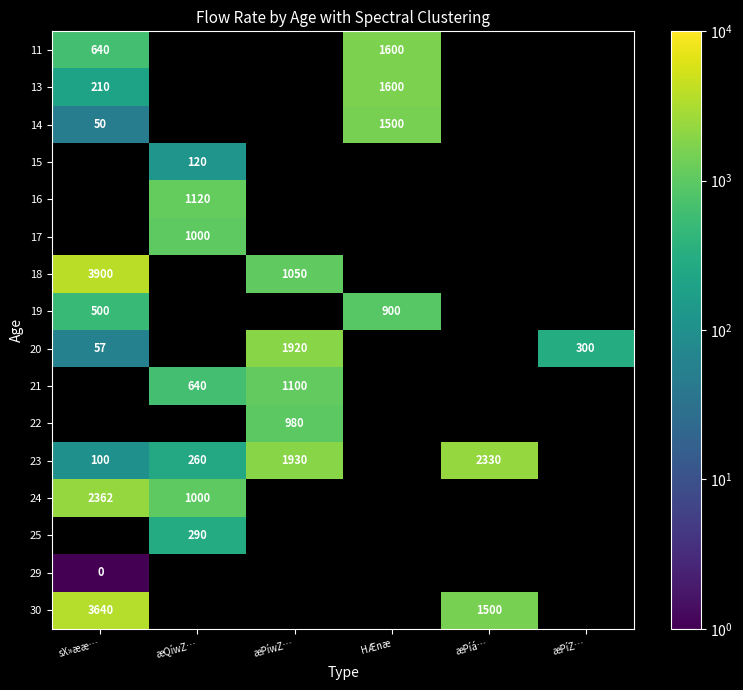

Which category has the lowest value across all series?

sX»ææ…